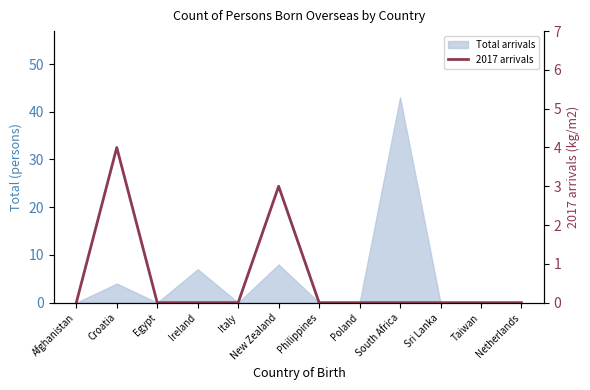

What is the label of the 12th point from the right?

Afghanistan